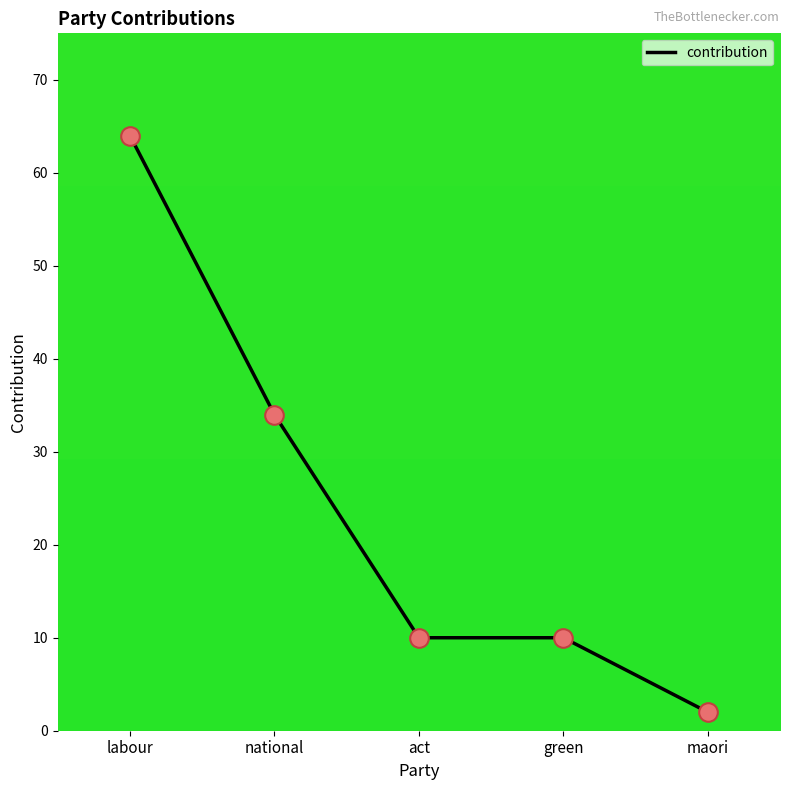

Which has a higher value, maori or national?

national